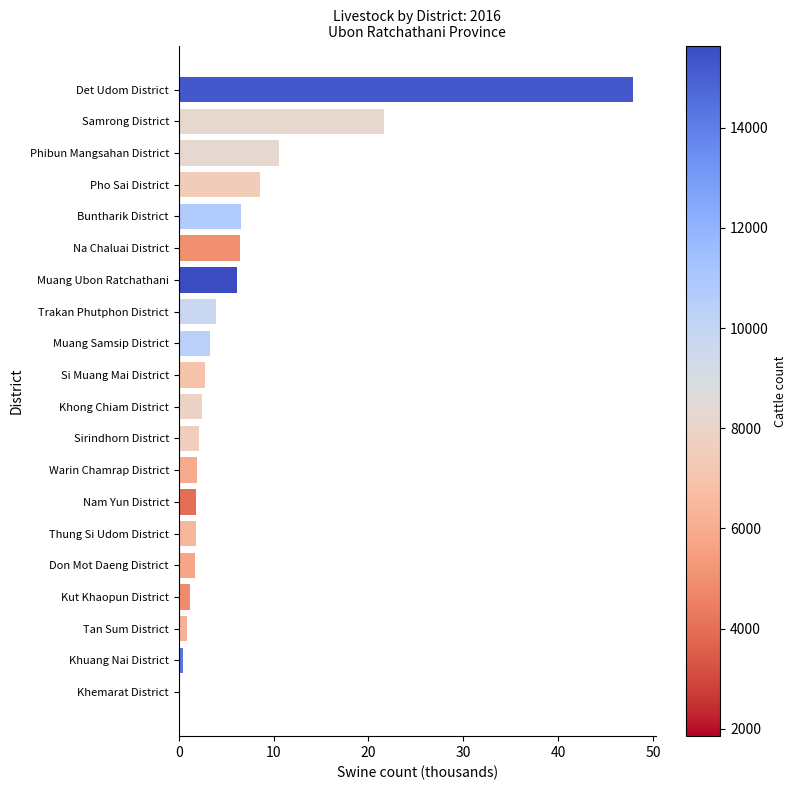

What is the greatest value displayed?

47.9